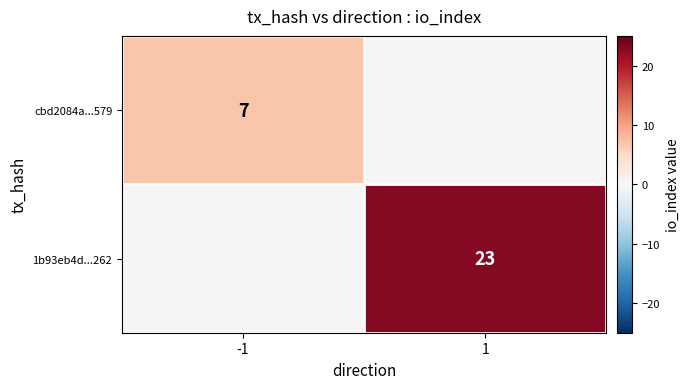

The value of 1b93eb4d...262 at 1 is 23. True or false?

True